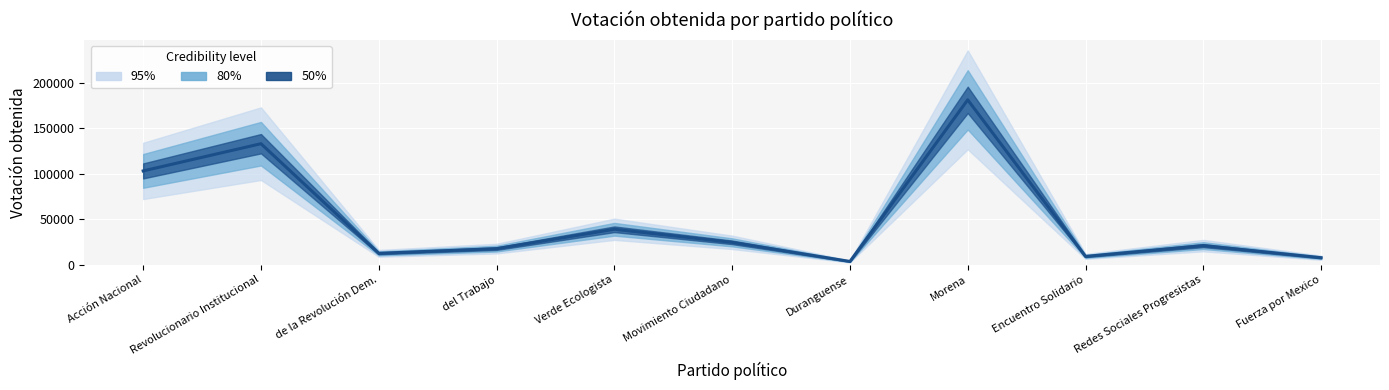

What is the maximum value shown in the chart?

181427